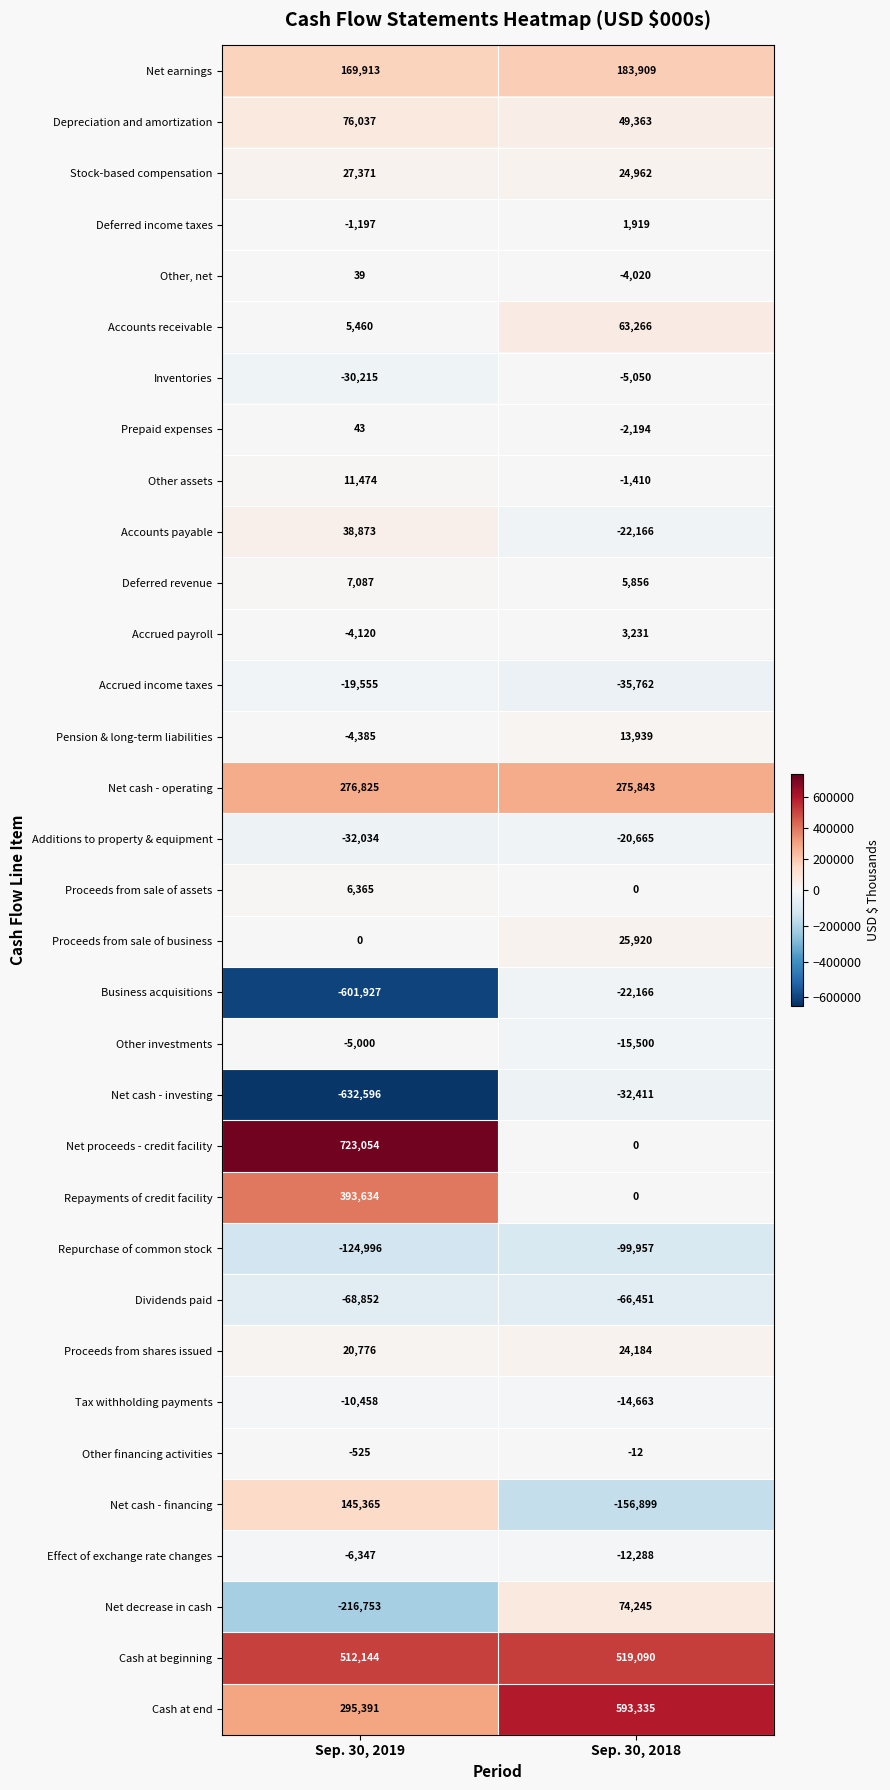

Which series has the largest total across all categories?

Cash at beginning